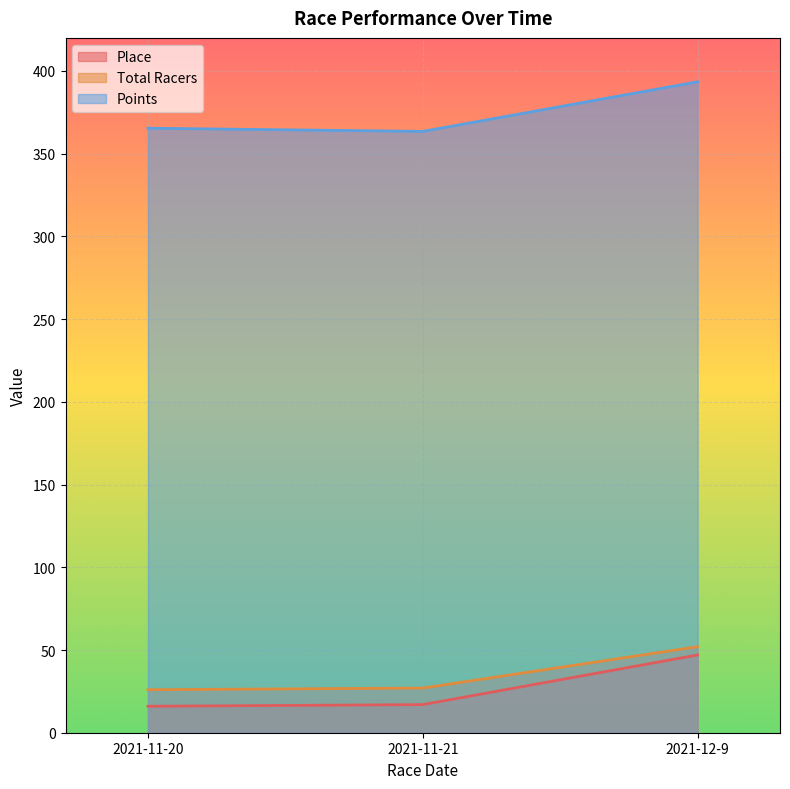

What is the minimum value shown in the chart?

16.0